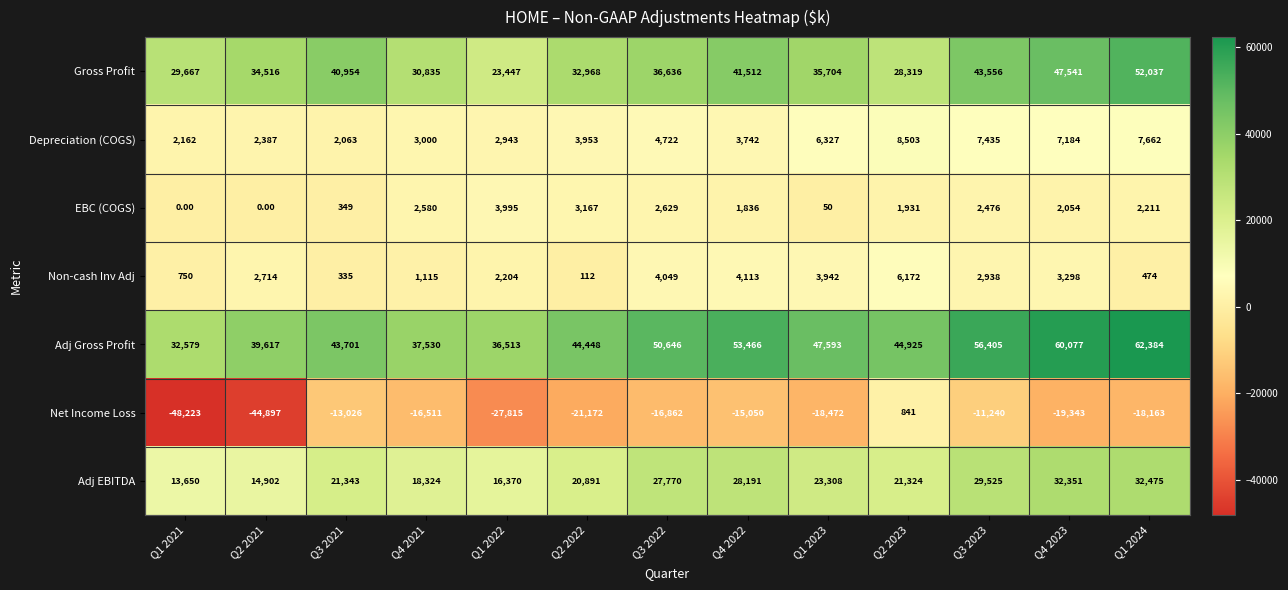

Rank the categories by Adj EBITDA value from highest to lowest.

Q1 2024, Q4 2023, Q3 2023, Q4 2022, Q3 2022, Q1 2023, Q3 2021, Q2 2023, Q2 2022, Q4 2021, Q1 2022, Q2 2021, Q1 2021